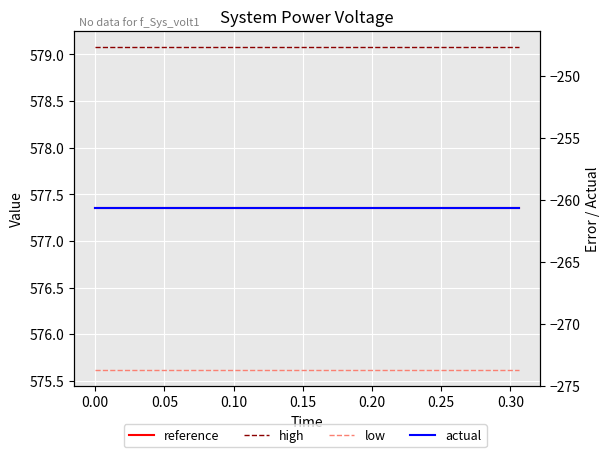

What is the total value across all series at 0.25?

1471.4